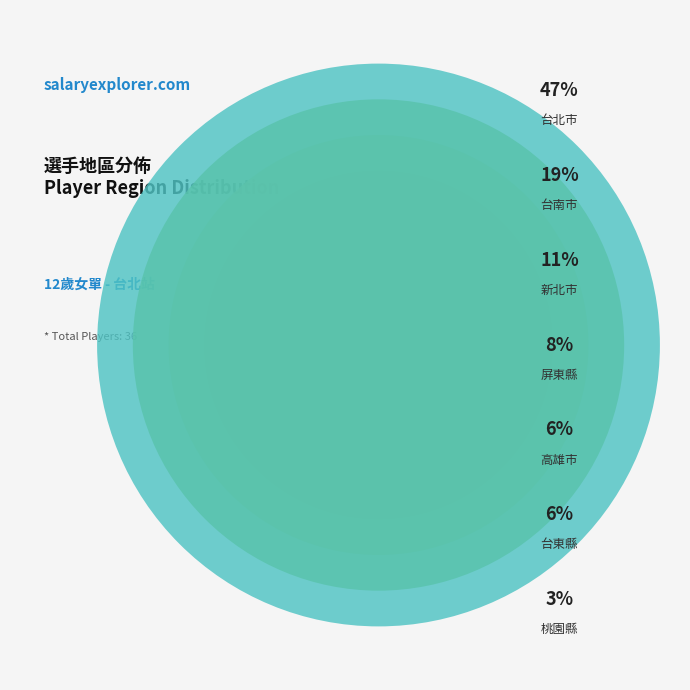

What is the smallest slice in the pie chart?

桃園縣